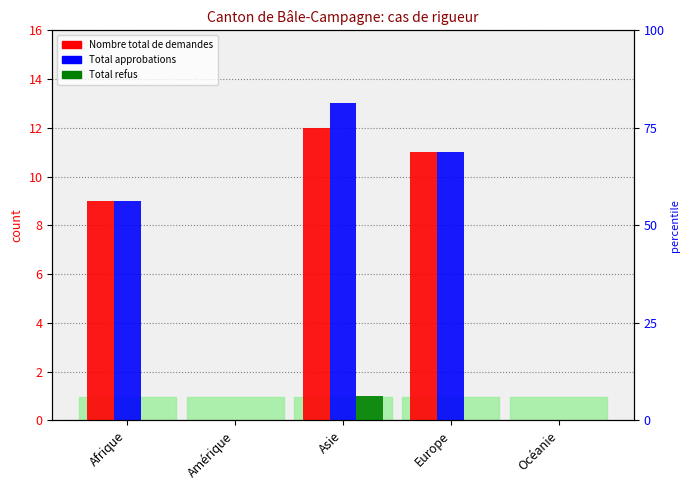

Reading left to right, transcribe all the data shown in this chart.

Nombre total de demandes: 9	0	12	11	0
Total approbations: 9	0	13	11	0
Total refus: 0	0	1	0	0